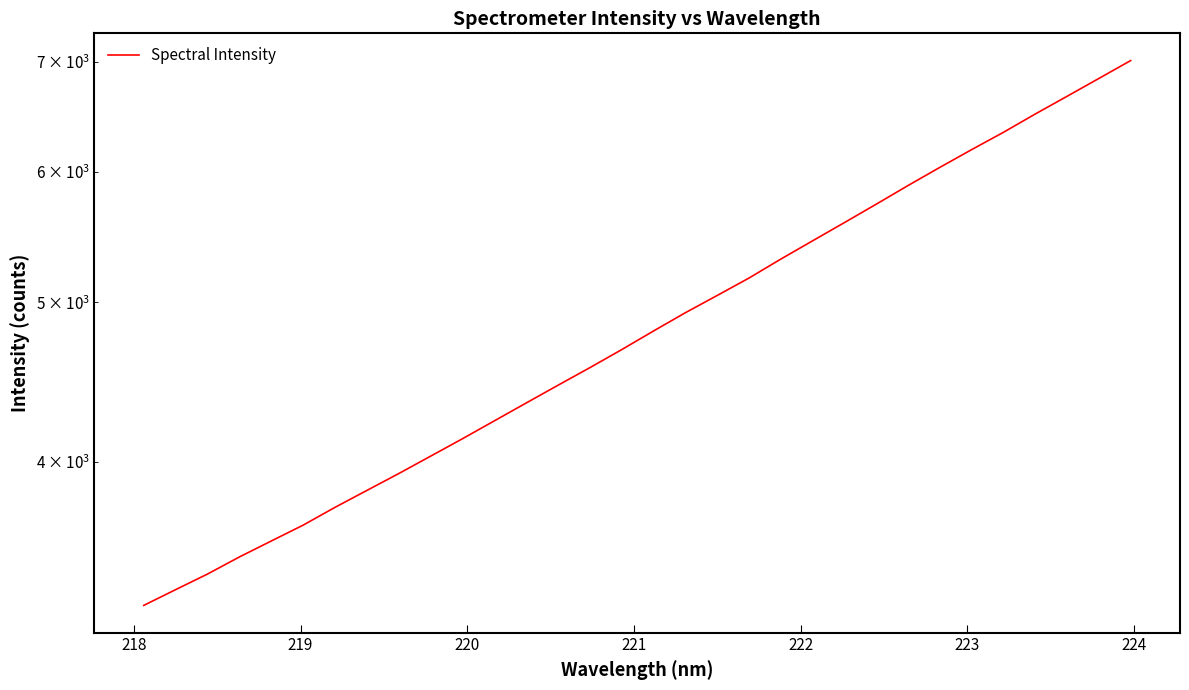

What is the sum of all values?

156239.3